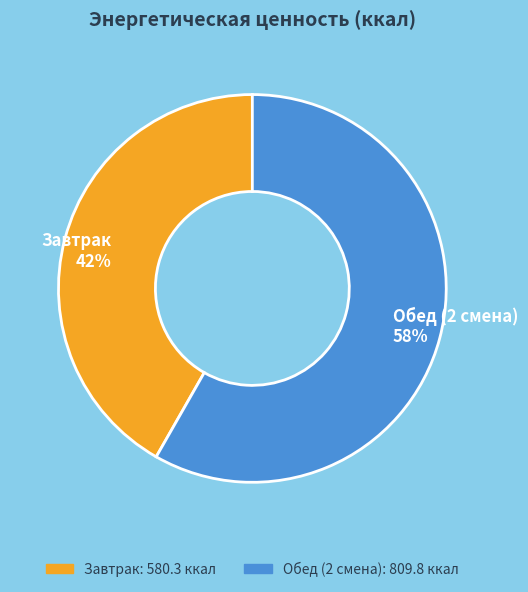

Between Завтрак and Обед (2 смена), which is larger?

Обед (2 смена)